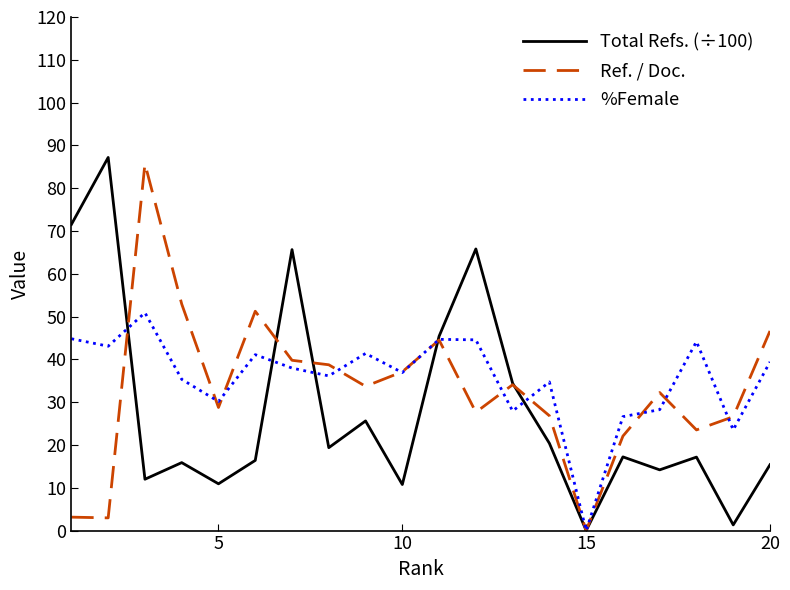

What is the average value of the %Female series?

35.6